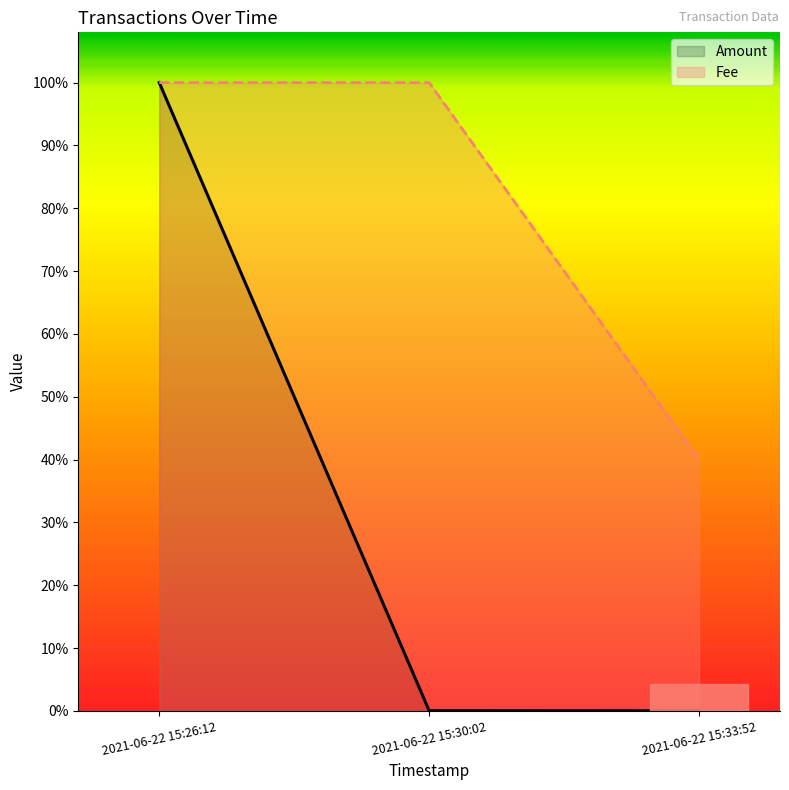

Reading left to right, list all the values displayed in this chart.

Amount: 2021-06-22 15:26:12=1.0	2021-06-22 15:30:02=0.0	2021-06-22 15:33:52=0.0
Fee: 2021-06-22 15:26:12=1.0	2021-06-22 15:30:02=1.0	2021-06-22 15:33:52=0.4